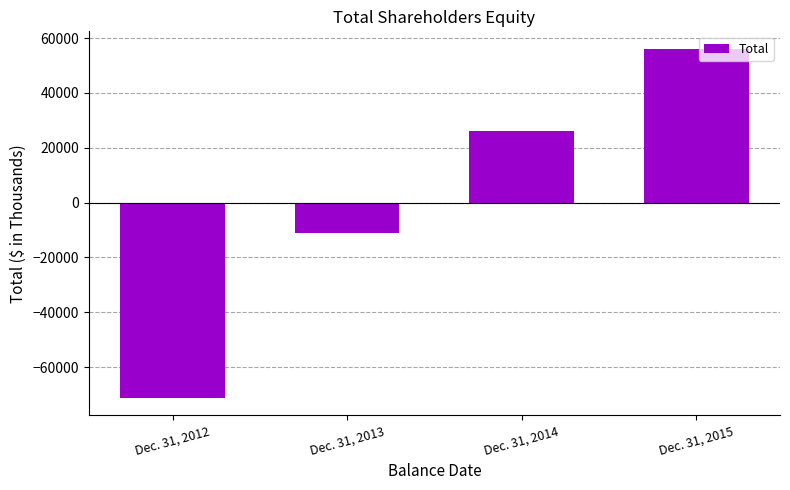

True or false: the data shows 56086.5 at Dec. 31, 2015.

True